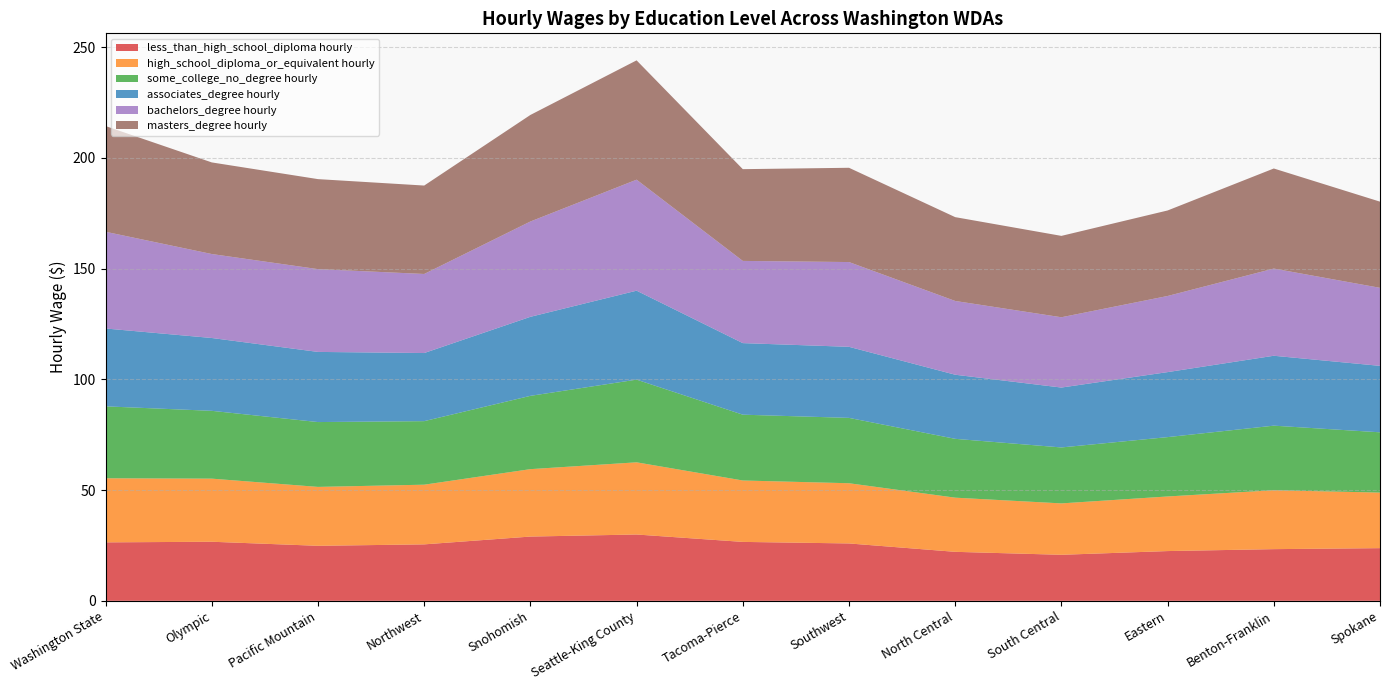

Reading left to right, what are all the values shown in this chart?

less_than_high_school_diploma hourly: Washington State=26.4	Olympic=26.7	Pacific Mountain=24.9	Northwest=25.5	Snohomish=29.0	Seattle-King County=30.0	Tacoma-Pierce=26.6	Southwest=25.9	North Central=22.1	South Central=20.8	Eastern=22.5	Benton-Franklin=23.3	Spokane=23.8
high_school_diploma_or_equivalent hourly: Washington State=28.9	Olympic=28.5	Pacific Mountain=26.6	Northwest=27.0	Snohomish=30.4	Seattle-King County=32.6	Tacoma-Pierce=27.7	Southwest=27.2	North Central=24.5	South Central=23.2	Eastern=24.7	Benton-Franklin=26.6	Spokane=25.1
some_college_no_degree hourly: Washington State=32.5	Olympic=30.6	Pacific Mountain=29.3	Northwest=28.7	Snohomish=33.1	Seattle-King County=37.3	Tacoma-Pierce=29.7	Southwest=29.5	North Central=26.6	South Central=25.3	Eastern=26.8	Benton-Franklin=29.2	Spokane=27.2
associates_degree hourly: Washington State=35.2	Olympic=32.9	Pacific Mountain=31.7	Northwest=30.8	Snohomish=35.7	Seattle-King County=40.2	Tacoma-Pierce=32.3	Southwest=32.1	North Central=29.0	South Central=27.1	Eastern=29.4	Benton-Franklin=31.6	Spokane=30.0
bachelors_degree hourly: Washington State=43.7	Olympic=37.9	Pacific Mountain=37.4	Northwest=35.7	Snohomish=43.1	Seattle-King County=50.1	Tacoma-Pierce=37.1	Southwest=38.3	North Central=33.3	South Central=31.7	Eastern=34.4	Benton-Franklin=39.4	Spokane=35.2
masters_degree hourly: Washington State=47.7	Olympic=41.4	Pacific Mountain=40.6	Northwest=39.9	Snohomish=48.1	Seattle-King County=53.9	Tacoma-Pierce=41.4	Southwest=42.6	North Central=37.9	South Central=36.8	Eastern=38.6	Benton-Franklin=45.2	Spokane=38.9